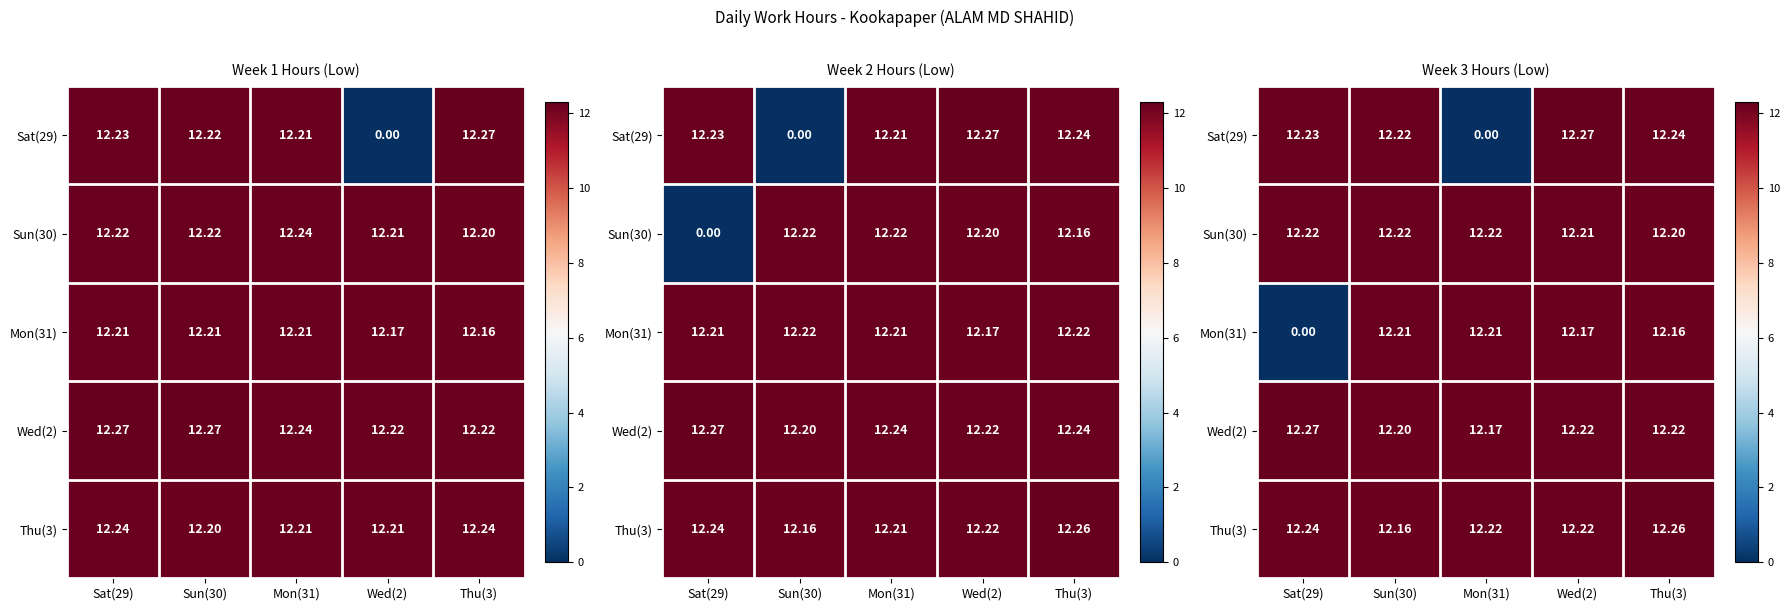

At how many categories does at least one series exceed 10?

5